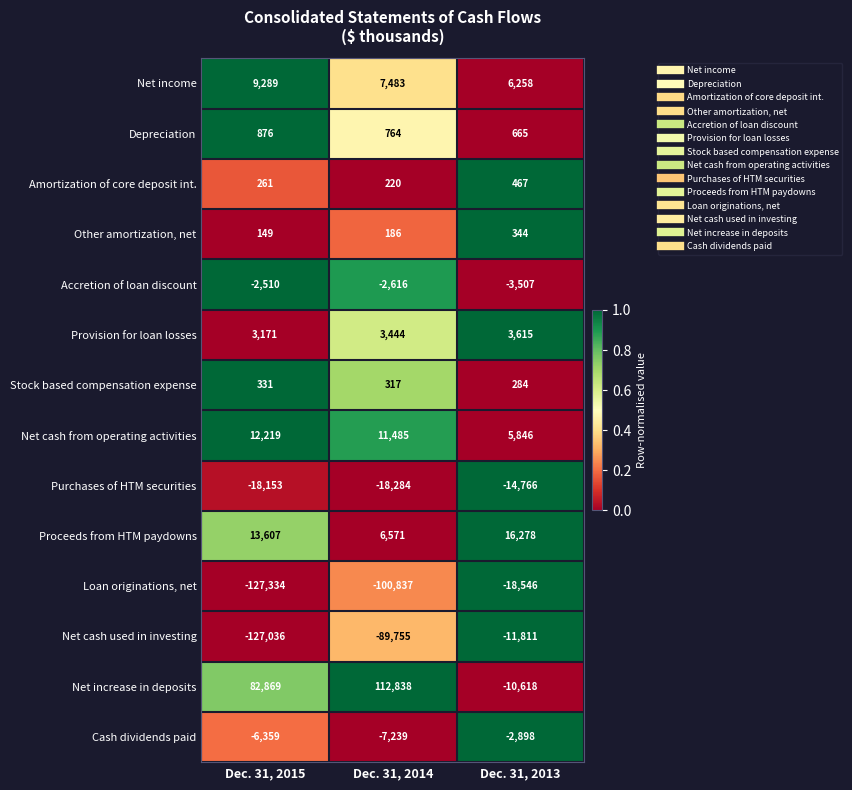

Which series has the widest spread of values?

Net increase in deposits